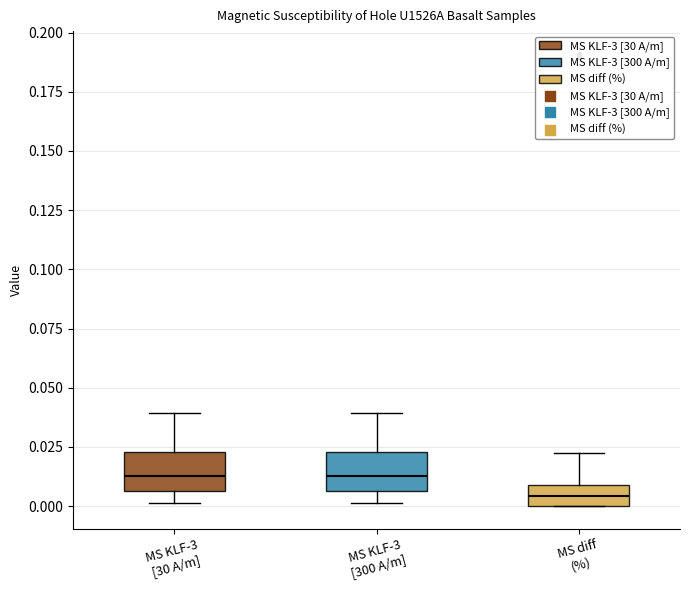

Reading left to right, transcribe this box plot: for each box, give where its median line is, the range the box spans, and where its two whiskers end, as read against the y-axis. The values are not printed on the chart, so give them approximately, as read against the axis.

MS KLF-3 [30 A/m]: median 0.015, box 0.005 to 0.025, whiskers 0.000 to 0.040
MS KLF-3 [300 A/m]: median 0.015, box 0.005 to 0.025, whiskers 0.000 to 0.040
MS diff (%): median 0.005, box 0.000 to 0.010, whiskers 0.000 to 0.020